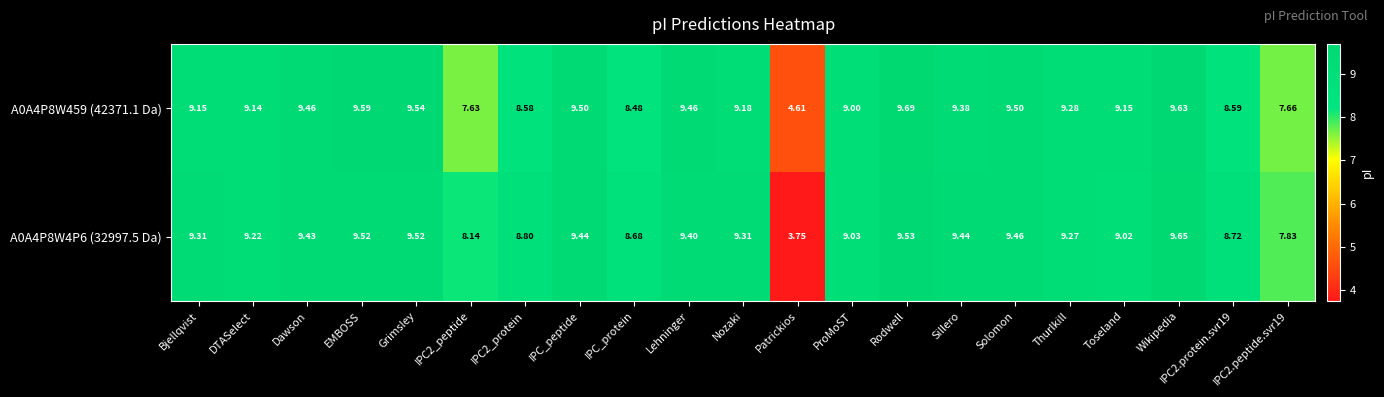

Which label corresponds to the largest value in the chart?

Rodwell